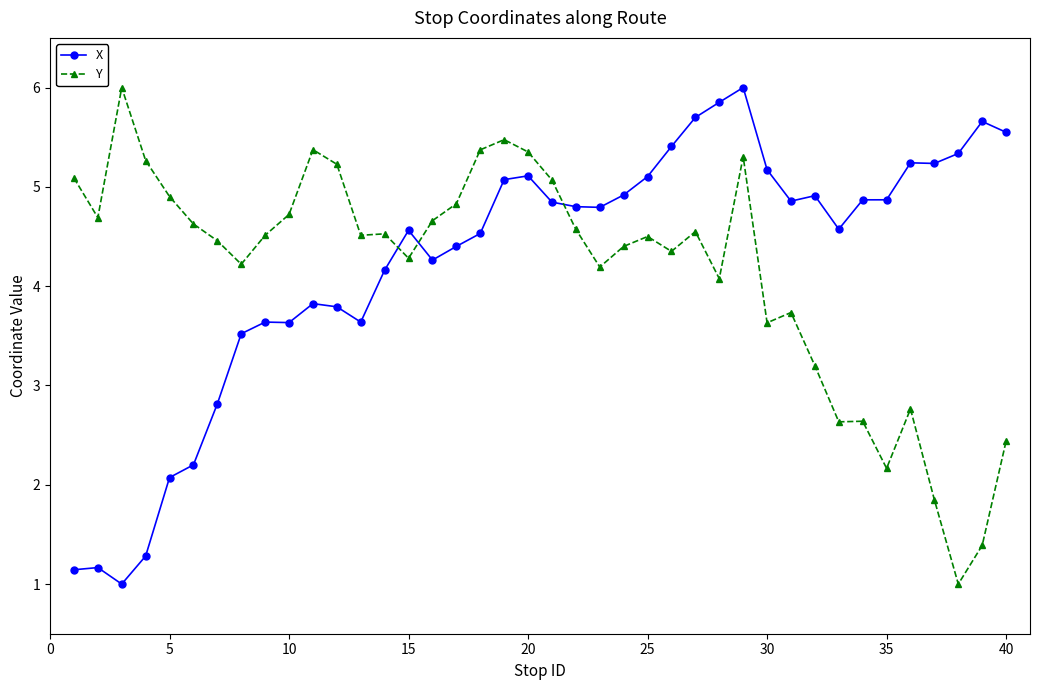

Does the chart have visible grid lines?

No